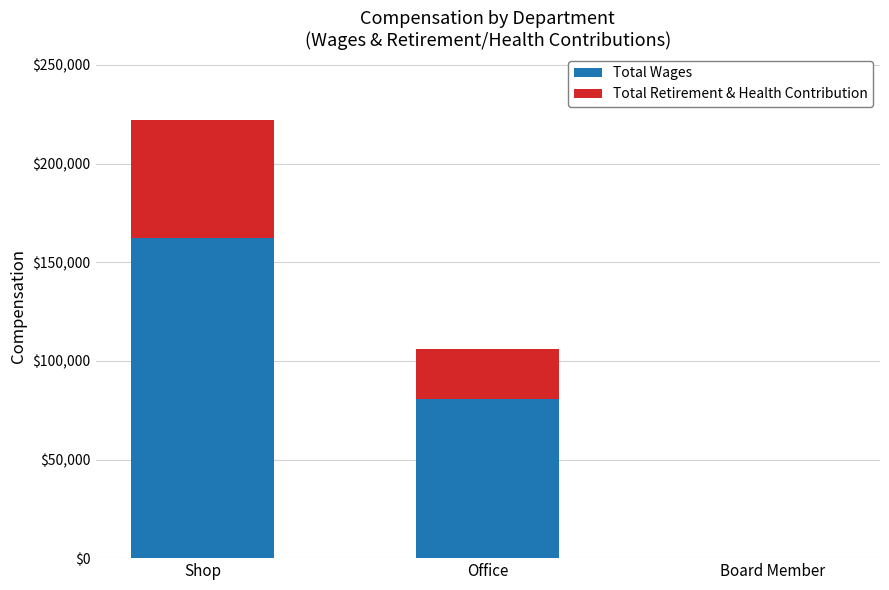

Is it true that Total Wages equals -108277 at Board Member?

False